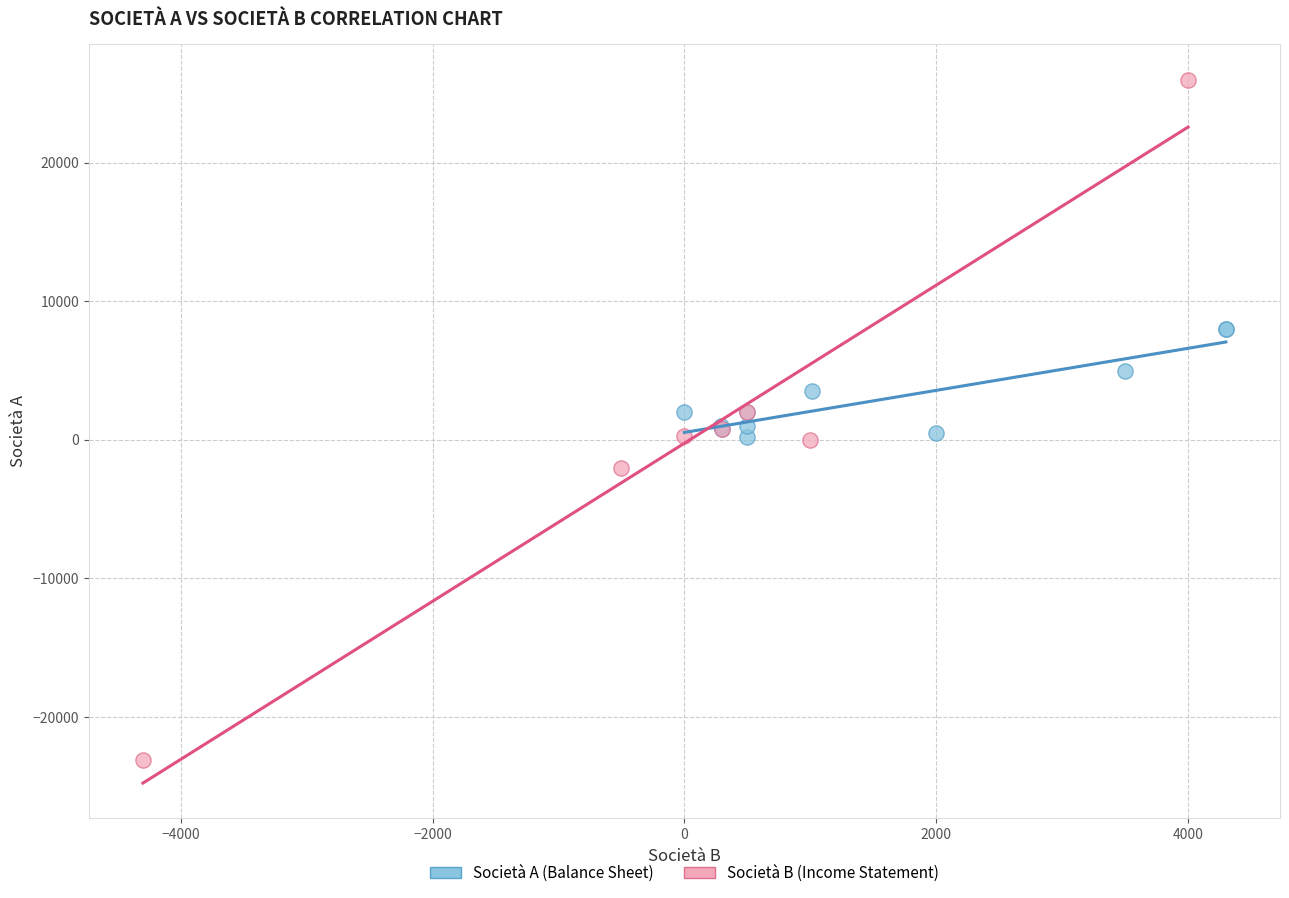

Which series reaches the maximum Y coordinate?

Società B (Income Statement)